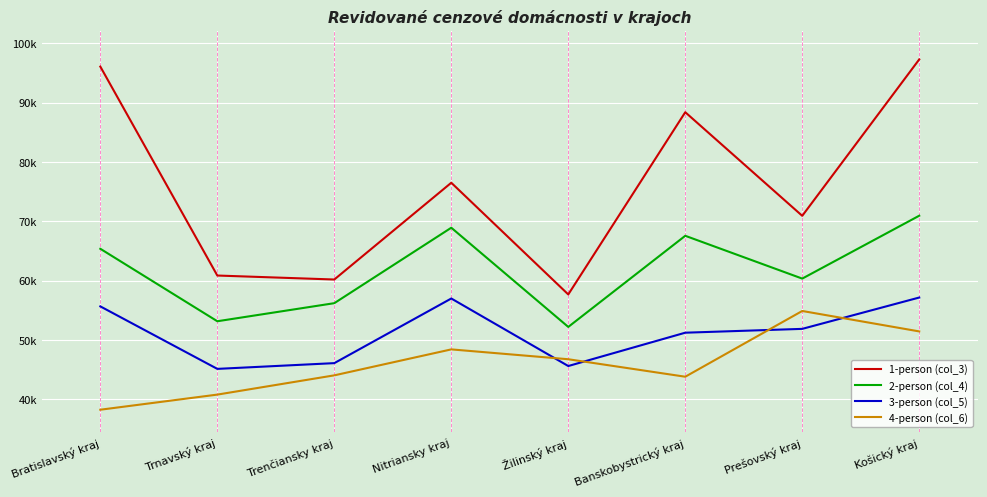

Between Trenčiansky kraj and Žilinský kraj, which is larger?

Trenčiansky kraj